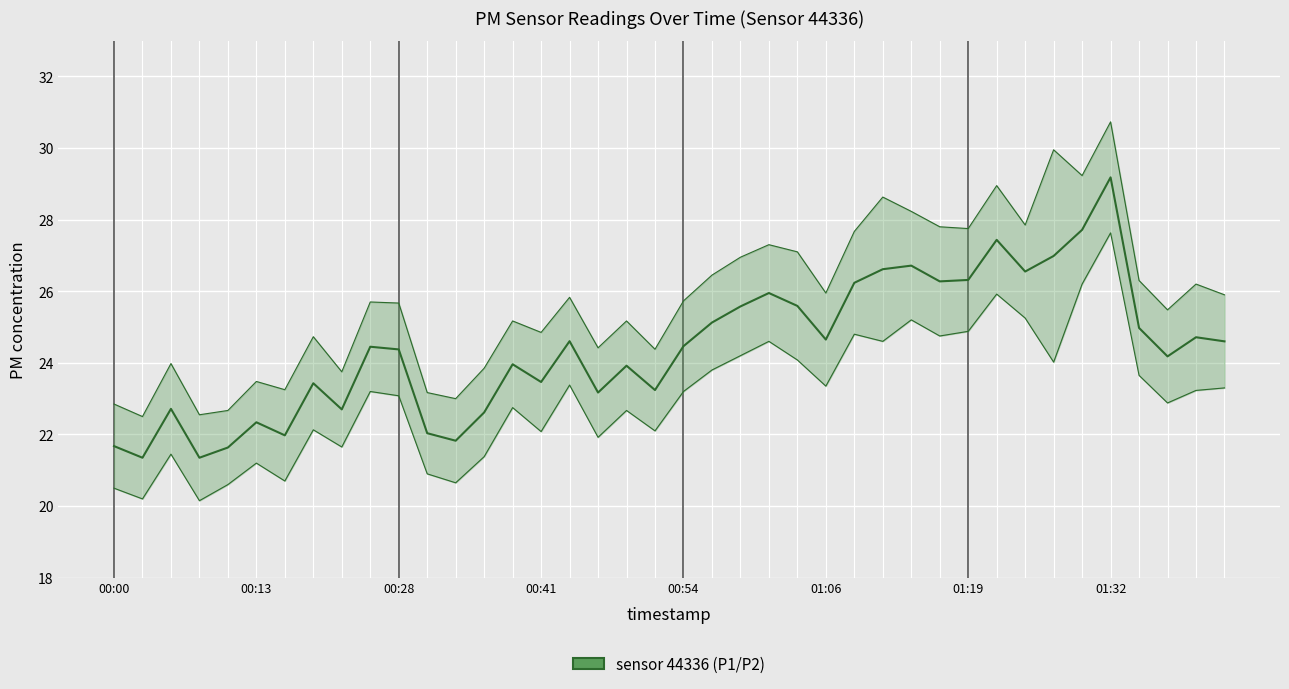

True or false: P2 has a value of 24.0 at 33.

True